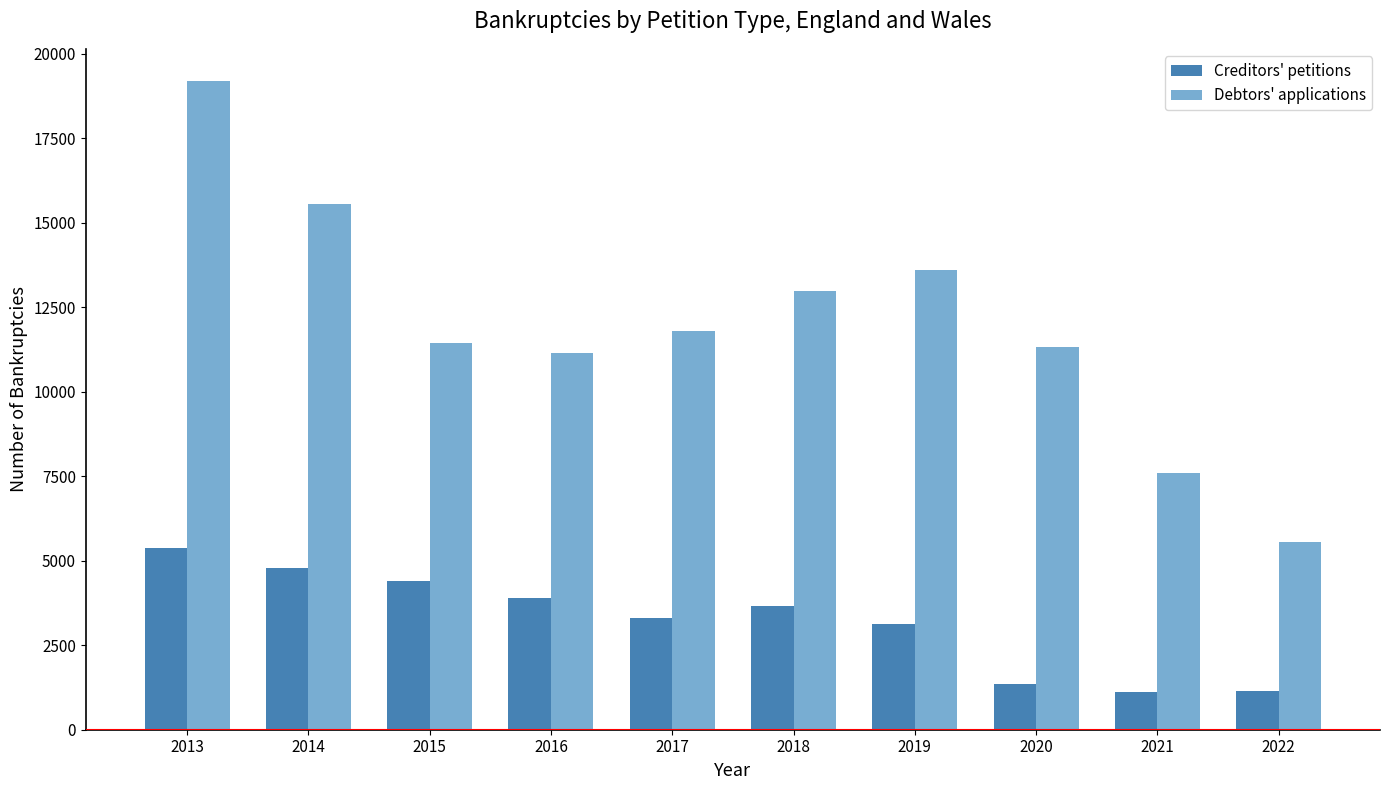

Which series changed the most between 2016 and 2022?

Debtors' applications